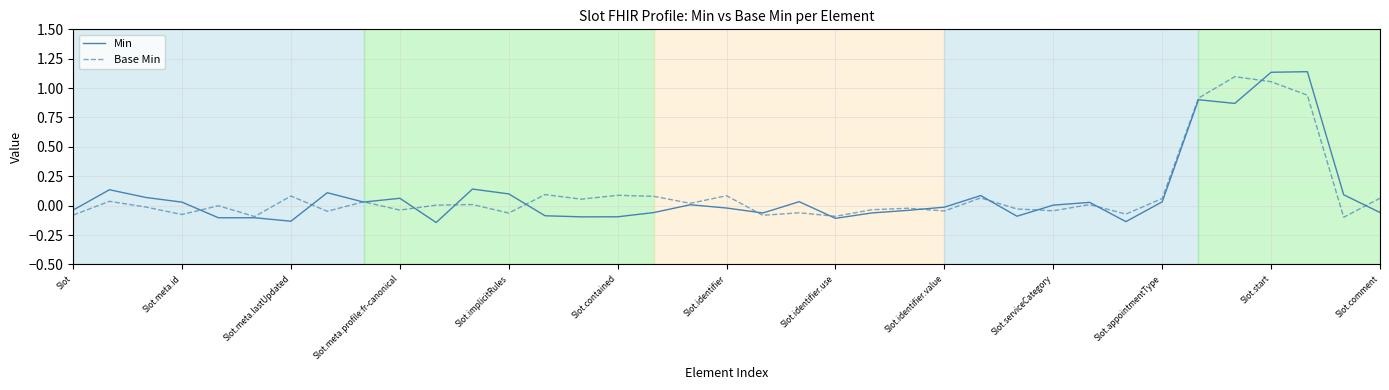

Which series has the widest spread of values?

Min